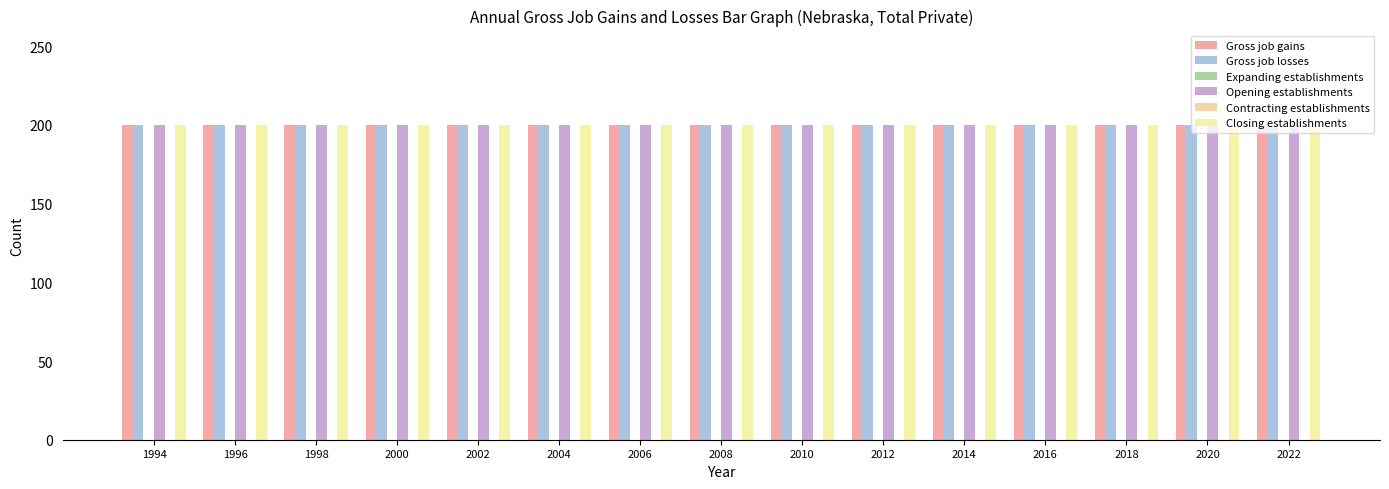

At how many categories does at least one series exceed 13?

15